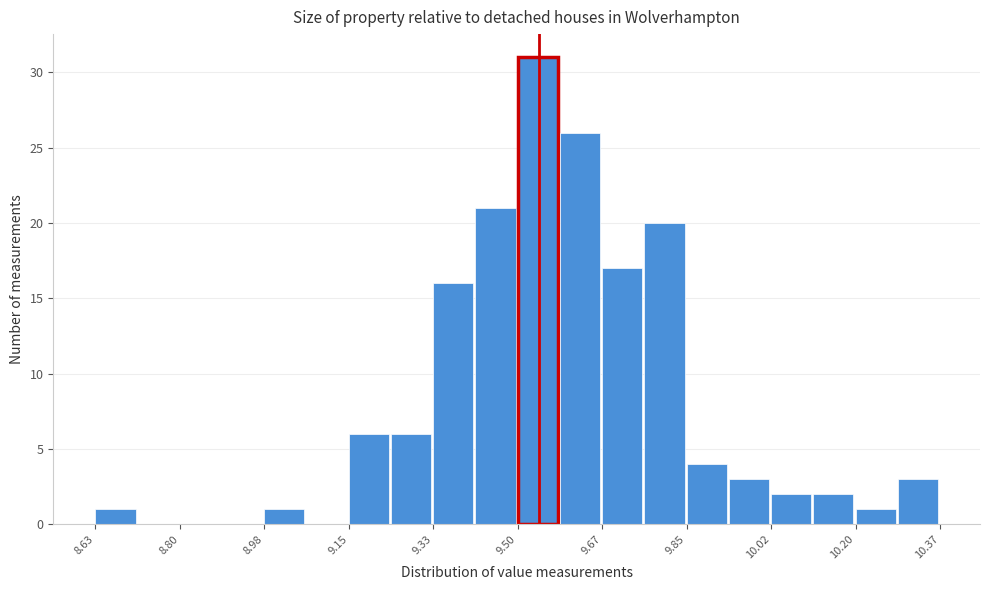

Reading left to right, list every bar in this chart as the range it spans on the x-axis followed by its height. Neither the bar edges nor the heights are printed on the chart, so give them approximately, as read against the axes.

8.64 to 8.72: 1
8.72 to 8.80: 0
8.80 to 8.90: 0
8.90 to 8.98: 0
8.98 to 9.06: 1
9.06 to 9.16: 0
9.16 to 9.24: 6
9.24 to 9.32: 6
9.32 to 9.42: 16
9.42 to 9.50: 21
9.50 to 9.58: 31
9.58 to 9.68: 26
9.68 to 9.76: 17
9.76 to 9.84: 20
9.84 to 9.94: 4
9.94 to 10.02: 3
10.02 to 10.10: 2
10.10 to 10.20: 2
10.20 to 10.28: 1
10.28 to 10.38: 3